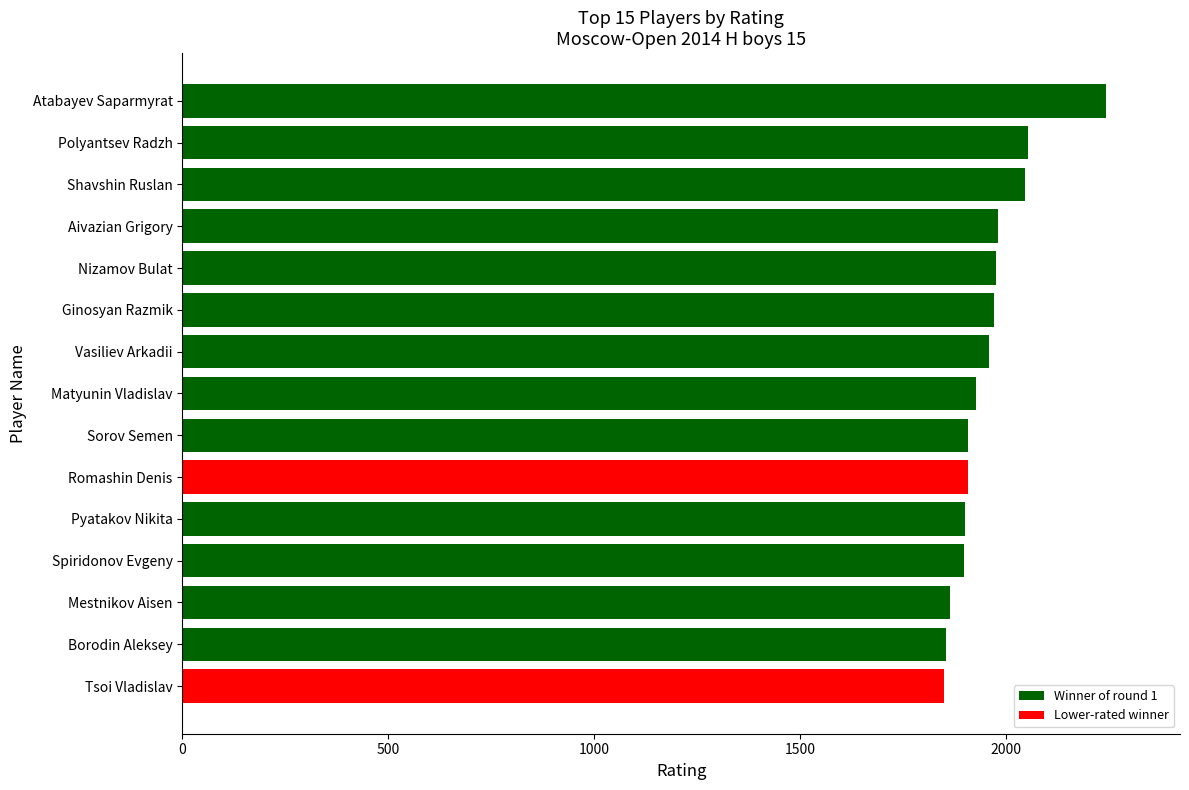

Which has a higher value, Aivazian Grigory or Atabayev Saparmyrat?

Atabayev Saparmyrat